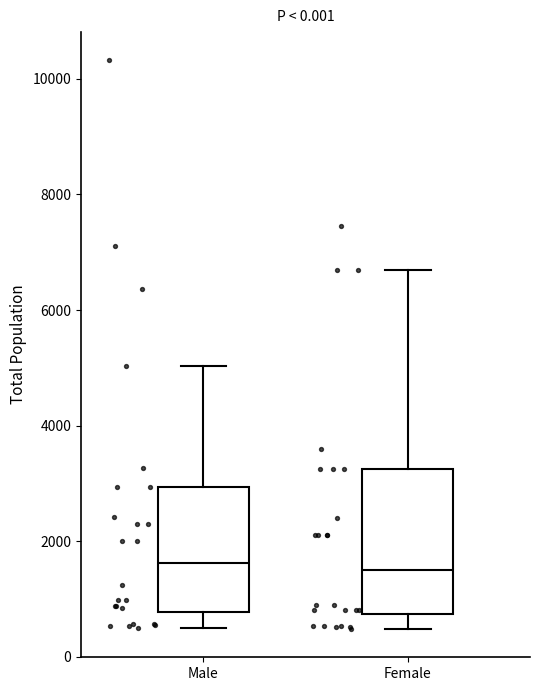

Reading left to right, read every box against the y-axis: the position of its median line, the range the box covers, and the ends of its whiskers. The values are not printed on the chart, so give them approximately, as read against the axis.

Male: median 1600, box 800 to 3000, whiskers 600 to 5000
Female: median 1600, box 800 to 3200, whiskers 400 to 6600